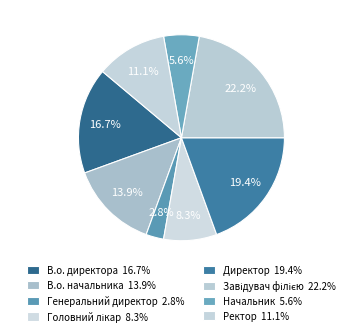

Count the number of slices in the pie.

8